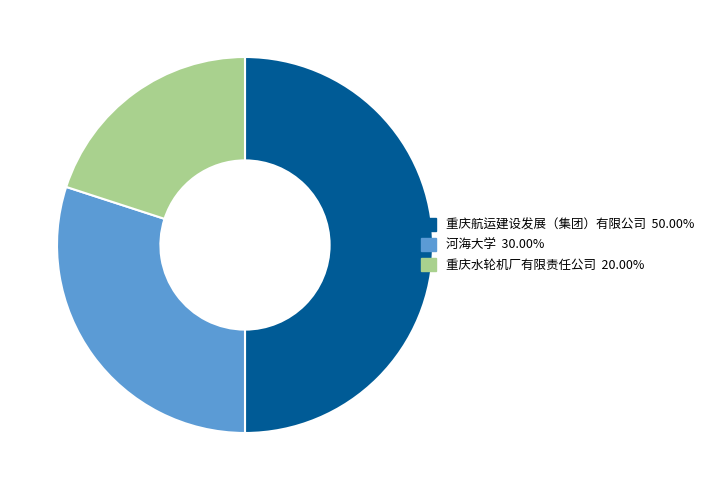

How many segments does this pie chart have?

3